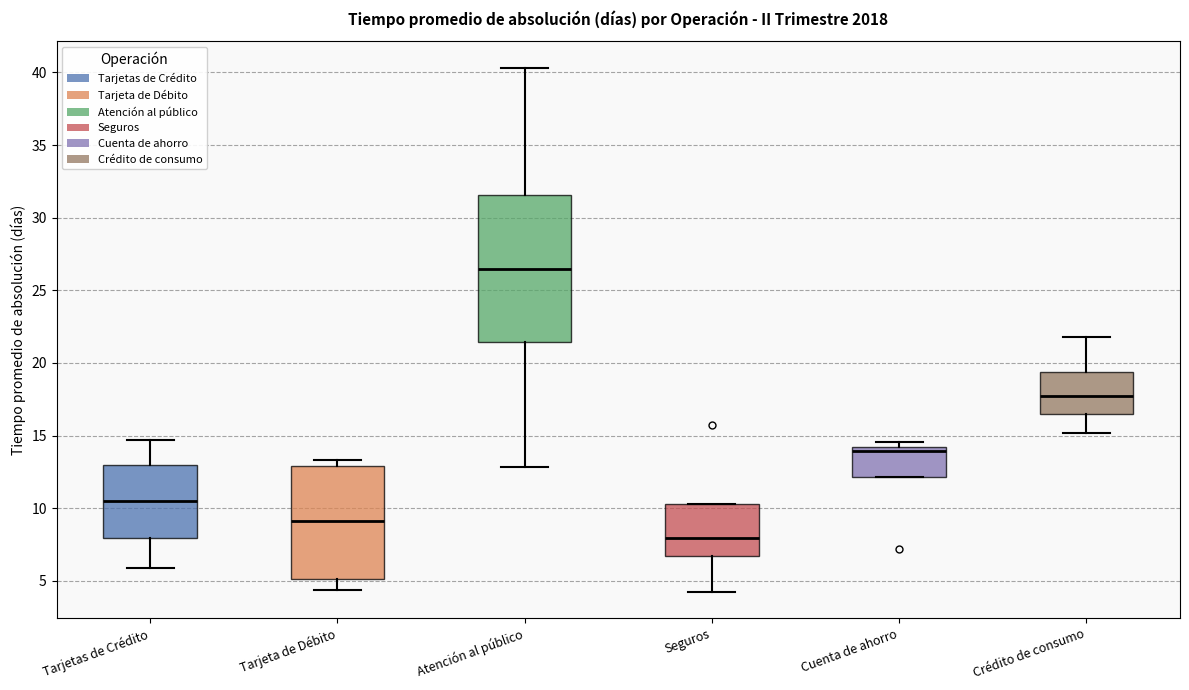

Where does the median line of the box for Tarjeta de Débito sit on the y-axis? The values are not printed on the chart, so give them approximately, as read against the axis.

9.0